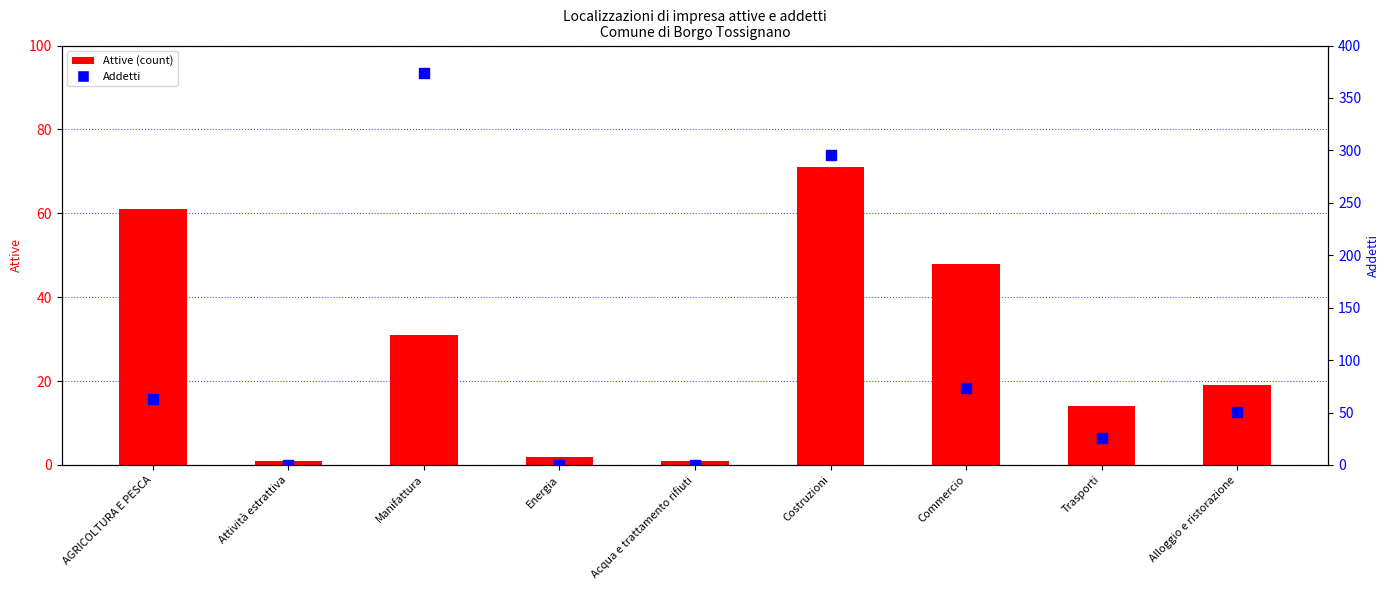

Which series has the largest total across all categories?

Addetti